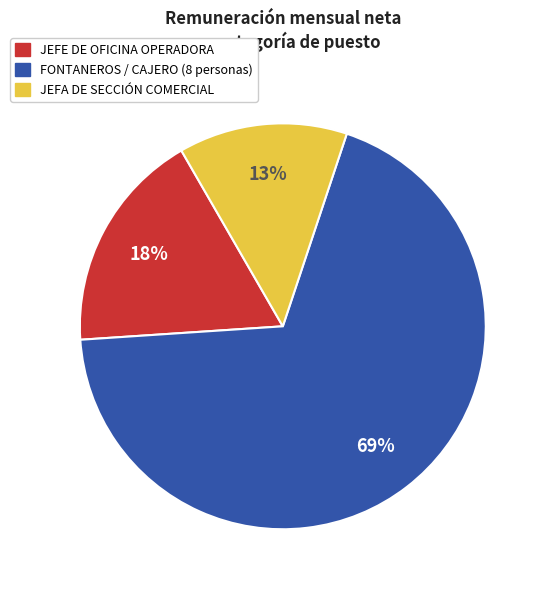

How many slices are in this pie chart?

3